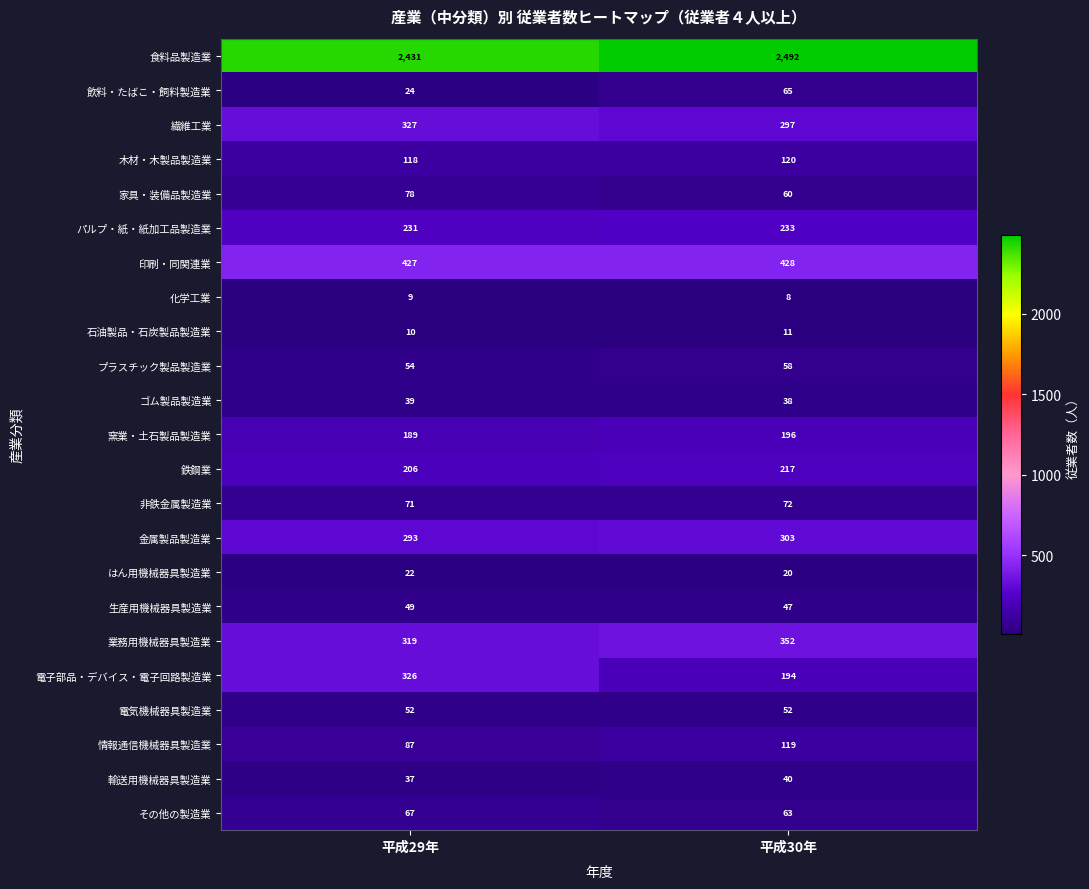

Which series has the widest spread of values?

電子部品・デバイス・電子回路製造業